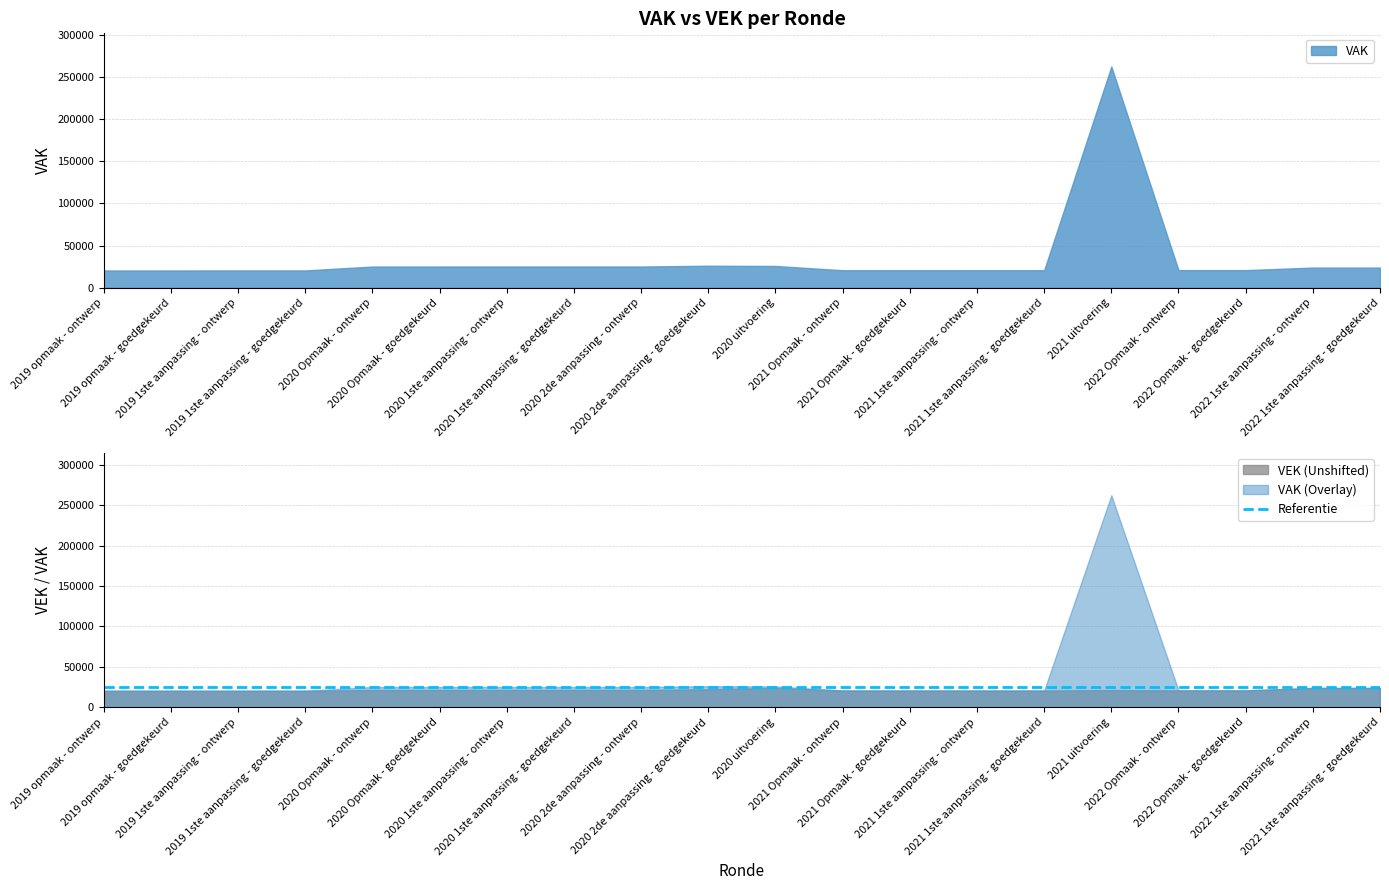

The VEK series shows 4875 at 2019 opmaak - ontwerp. True or false?

False